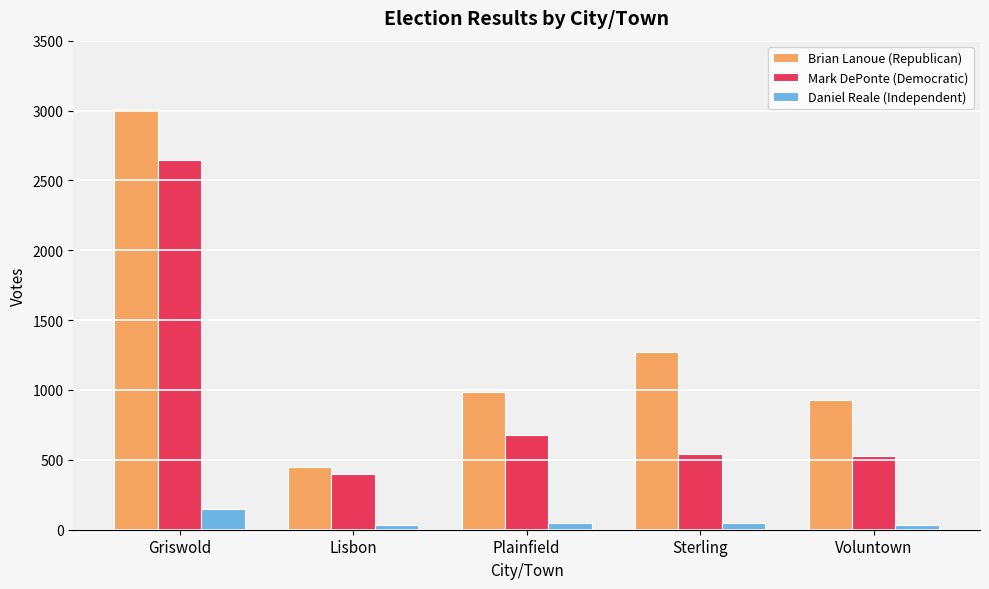

What is the difference between the highest and lowest values at Griswold?

2861